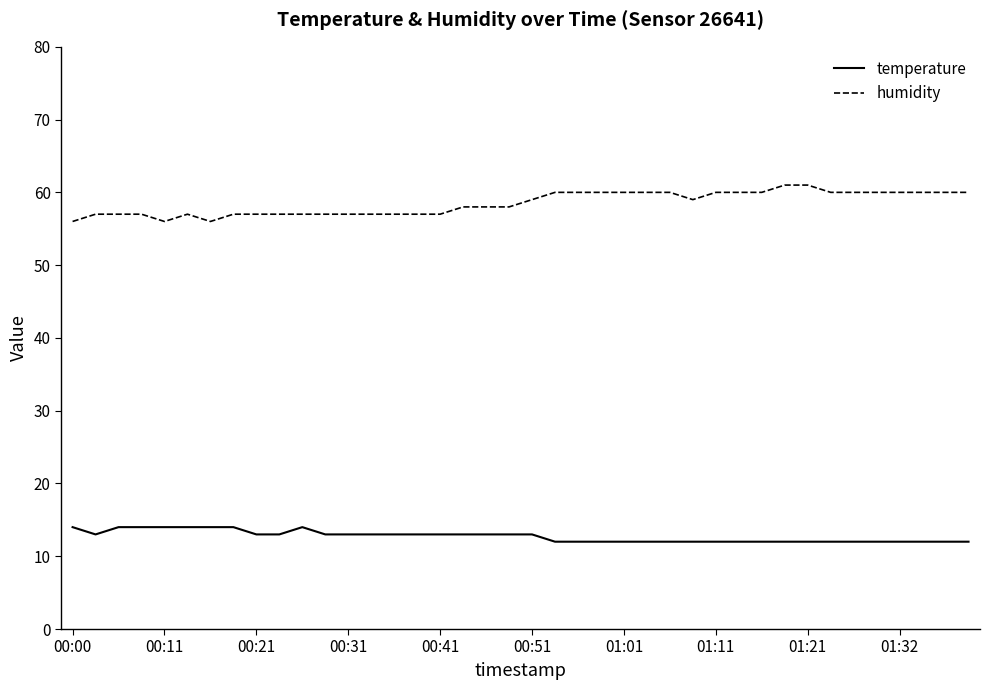

What is the smallest value displayed?

12